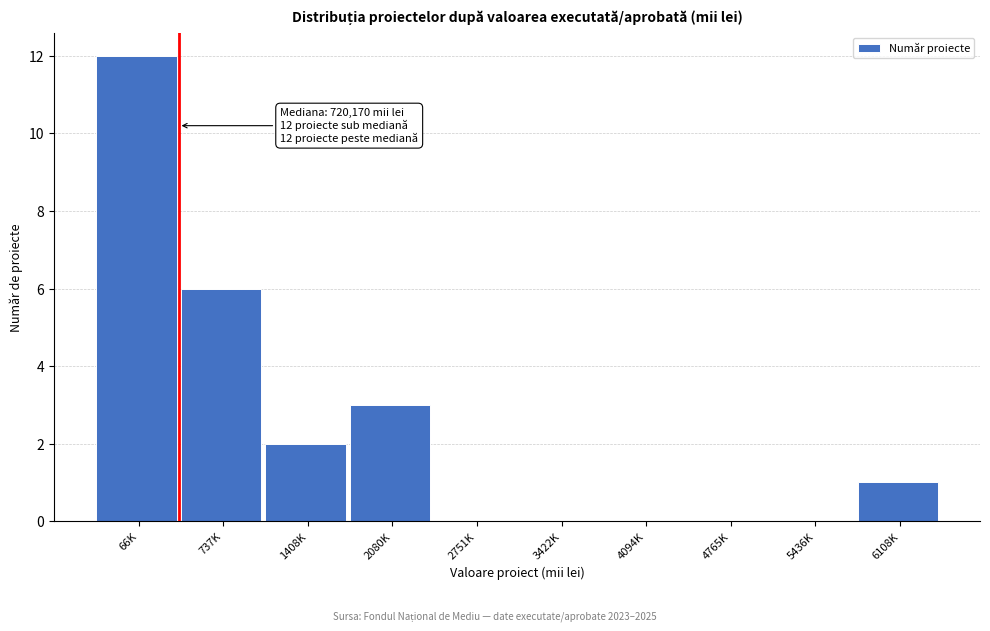

Reading right to left, what are all the values shown in this chart?

6108K=1	5436K=0	4765K=0	4094K=0	3422K=0	2751K=0	2080K=3	1408K=2	737K=6	66K=12